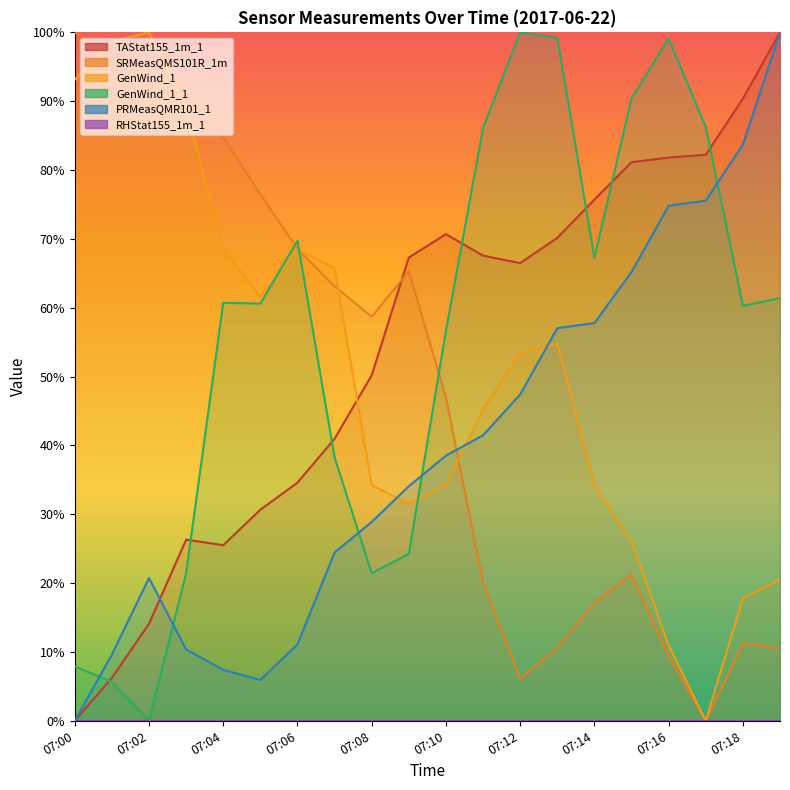

Is the value of TAStat155_1m_1 at 07:15 greater than the value of SRMeasQMS101R_1m at 07:06?

Yes